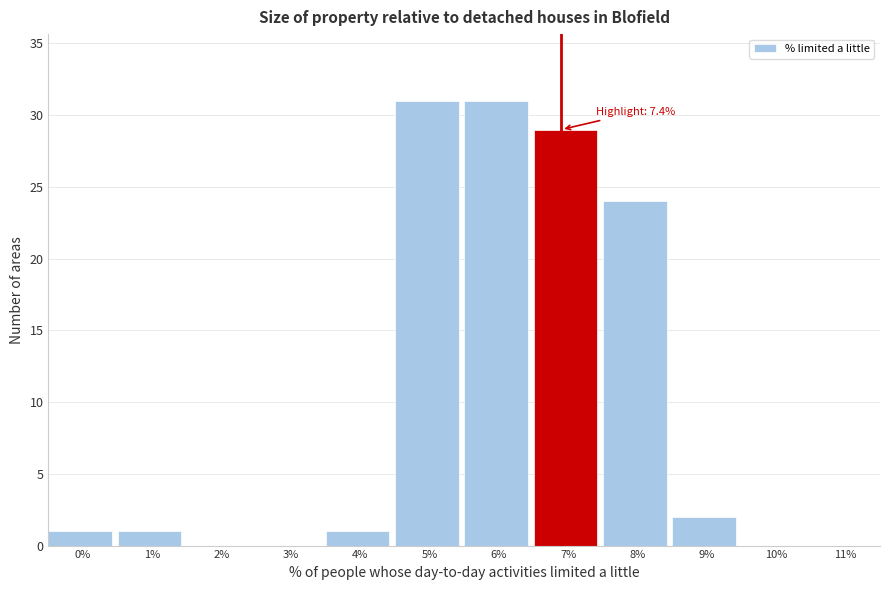

Reading left to right, extract all data points from this chart.

0%=1	1%=1	2%=0	3%=0	4%=1	5%=31	6%=31	7%=29	8%=24	9%=2	10%=0	11%=0